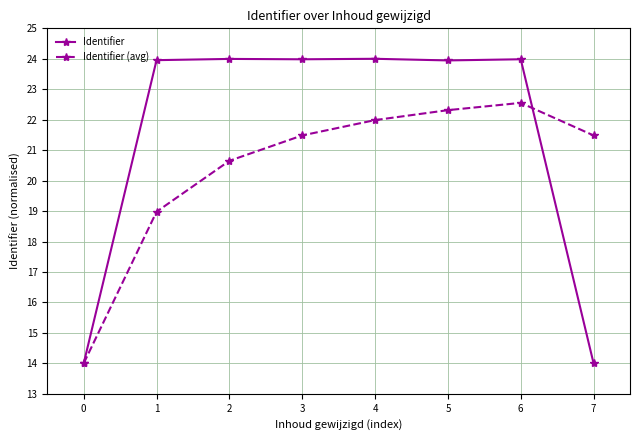

What is the total value across all series at 6?

46.5